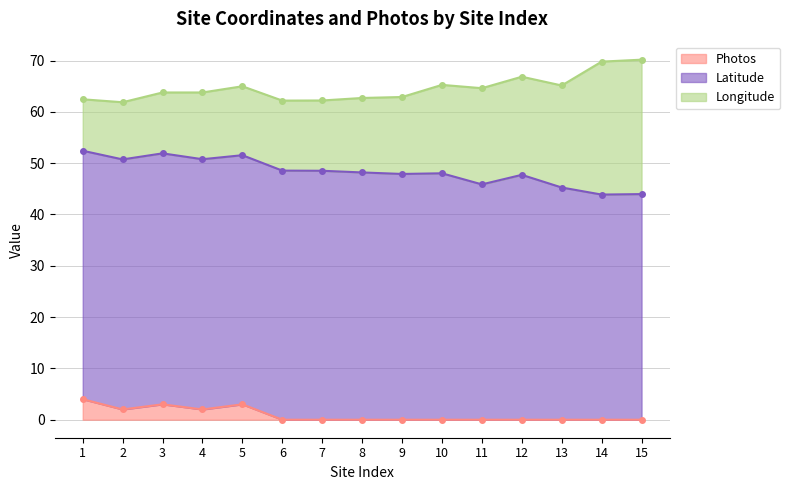

What is the highest value of the Latitude series?

48.9